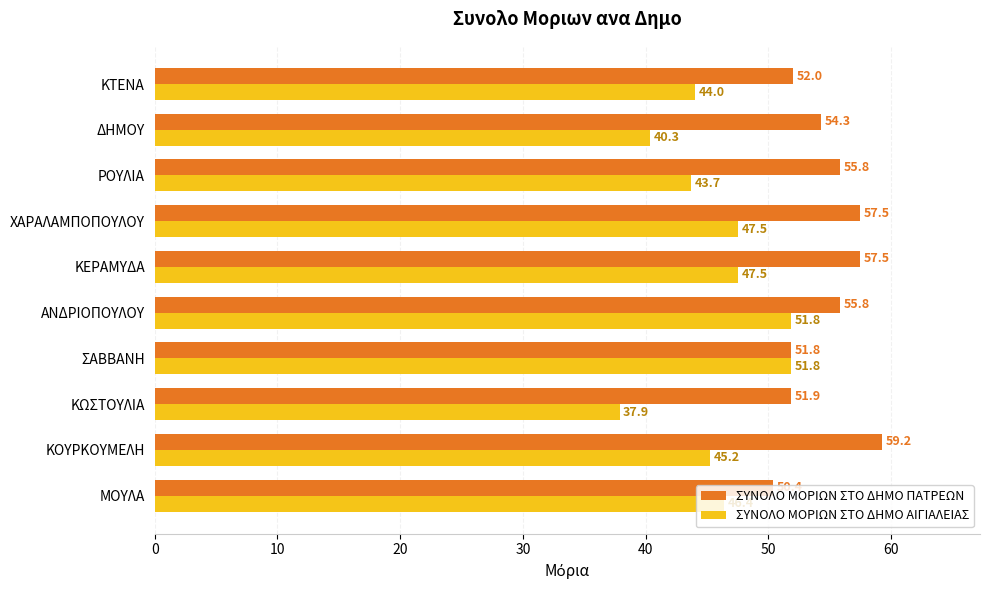

Is it true that ΣΥΝΟΛΟ ΜΟΡΙΩΝ ΣΤΟ ΔΗΜΟ ΑΙΓΙΑΛΕΙΑΣ equals 37.9 at ΚΩΣΤΟΥΛΙΑ?

True